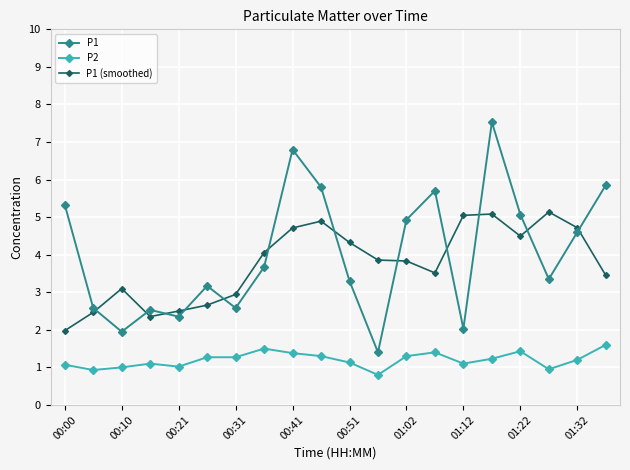

What is the greatest value displayed?

7.5